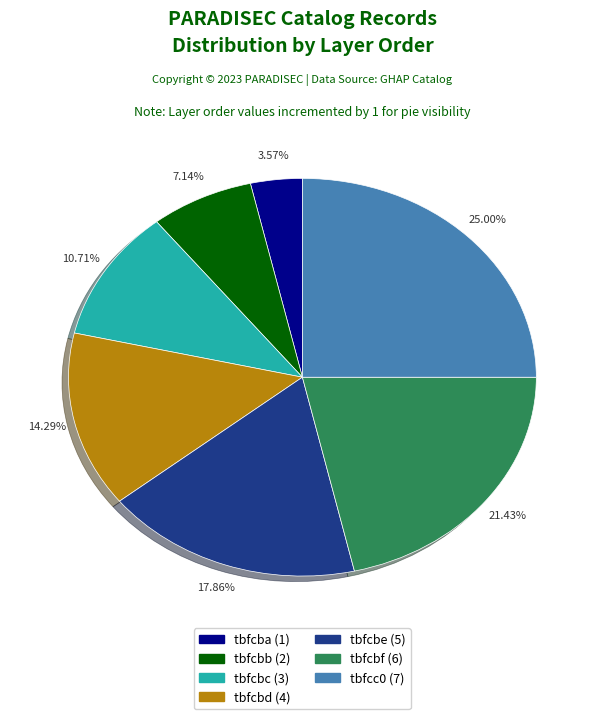

Which slice is the largest?

tbfcc0